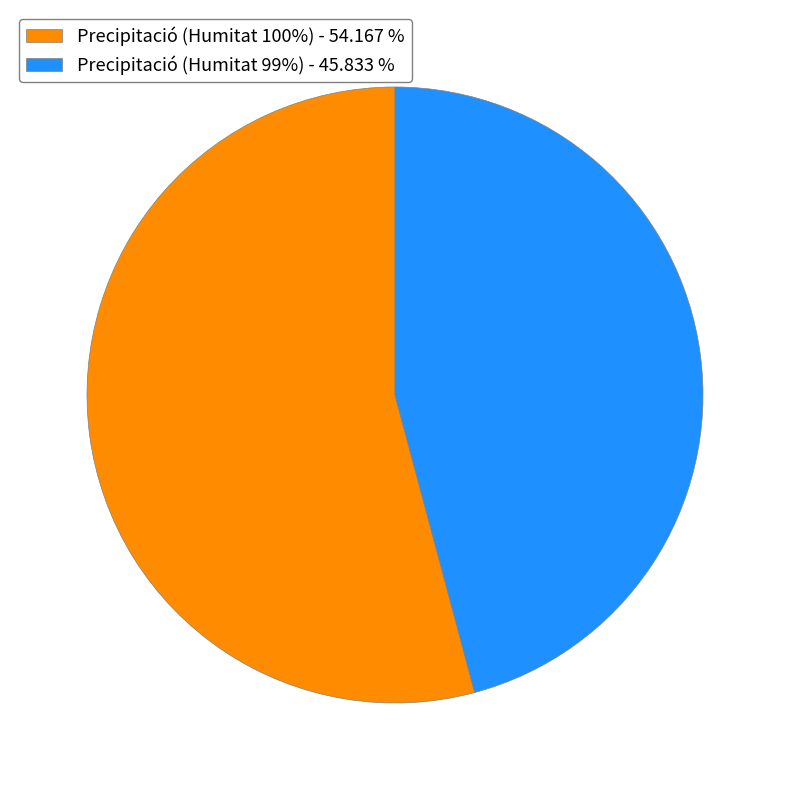

Is there a majority slice in this chart?

Yes